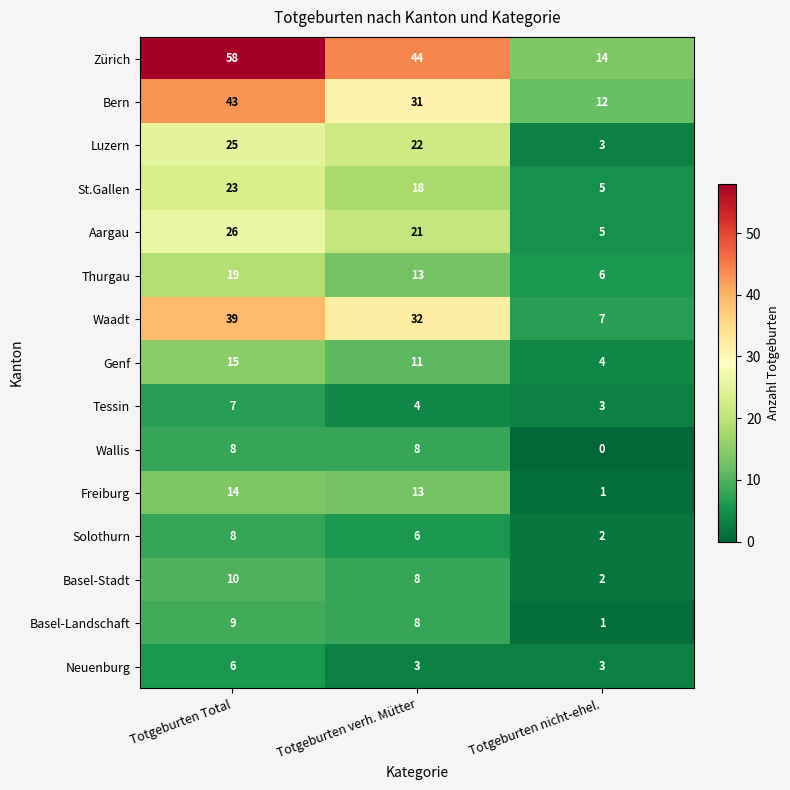

Is the value of Wallis at Totgeburten nicht-ehel. greater than the value of St.Gallen at Totgeburten Total?

No